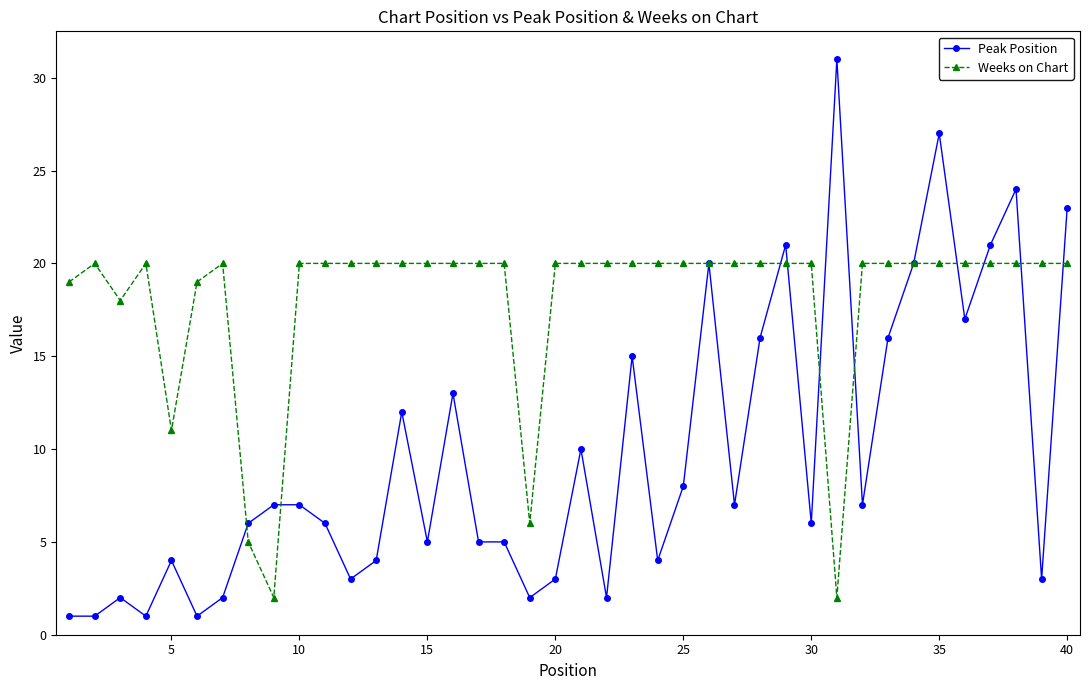

What is the maximum value shown in the chart?

31